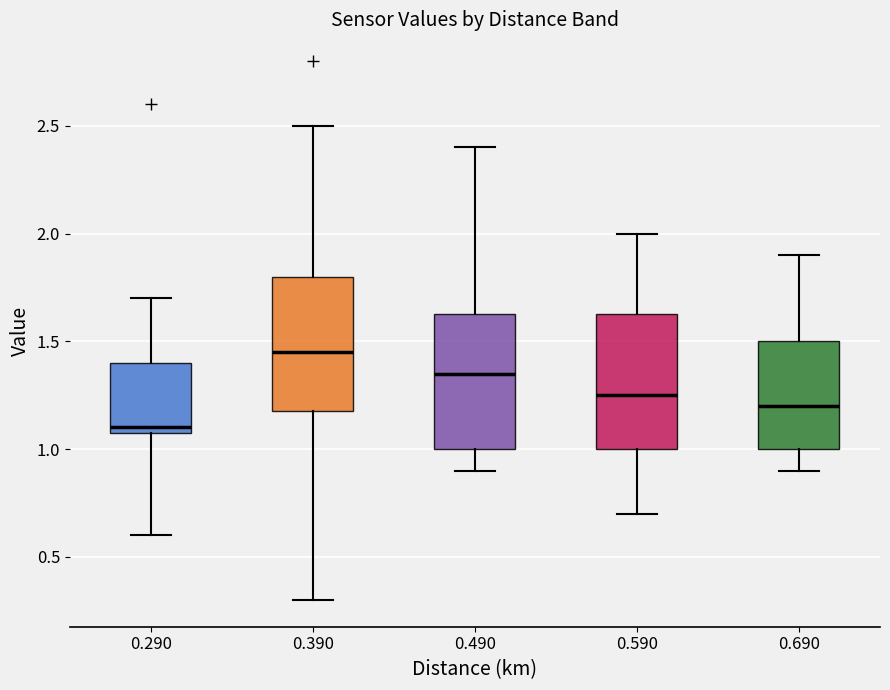

Where does the upper whisker of the box at x = 0.490 end on the y-axis? The values are not printed on the chart, so give them approximately, as read against the axis.

2.40